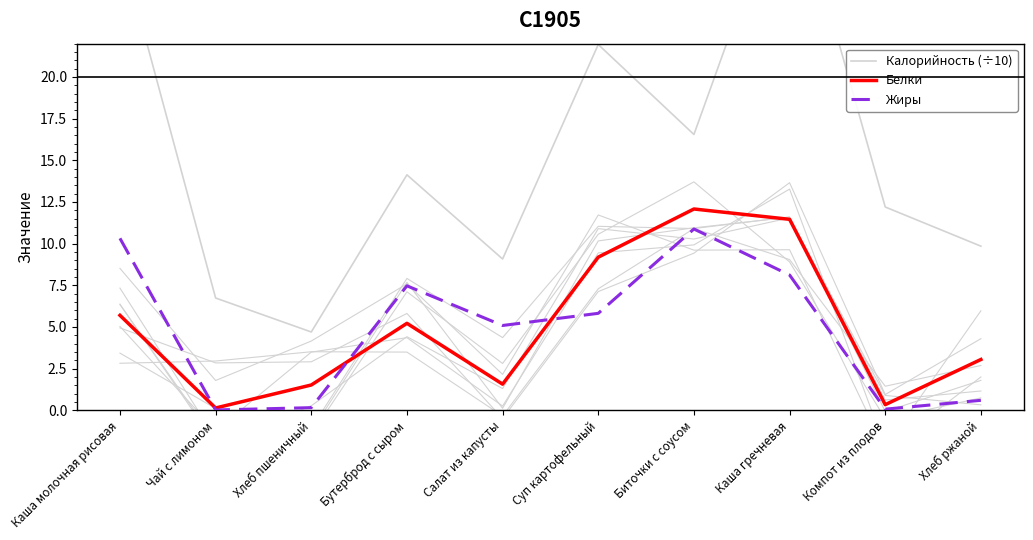

At which category is the sum across all series the highest?

Каша гречневая